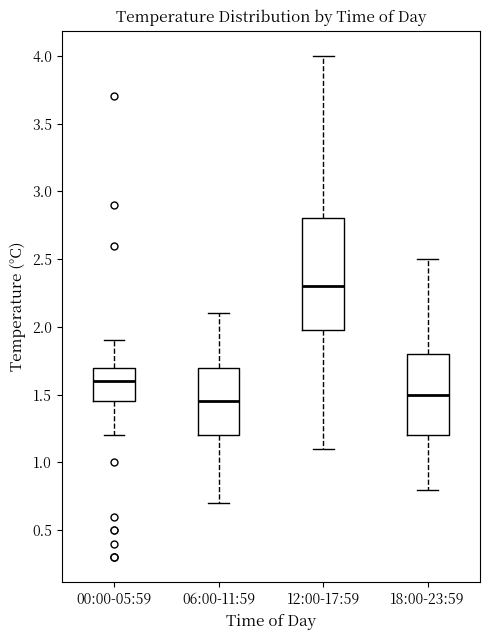

Reading left to right, read every box against the y-axis: the position of its median line, the range the box covers, and the ends of its whiskers. The values are not printed on the chart, so give them approximately, as read against the axis.

00:00-05:59: median 1.60, box 1.45 to 1.70, whiskers 1.20 to 1.90
06:00-11:59: median 1.45, box 1.20 to 1.70, whiskers 0.70 to 2.10
12:00-17:59: median 2.30, box 2.00 to 2.80, whiskers 1.10 to 4.00
18:00-23:59: median 1.50, box 1.20 to 1.80, whiskers 0.80 to 2.50